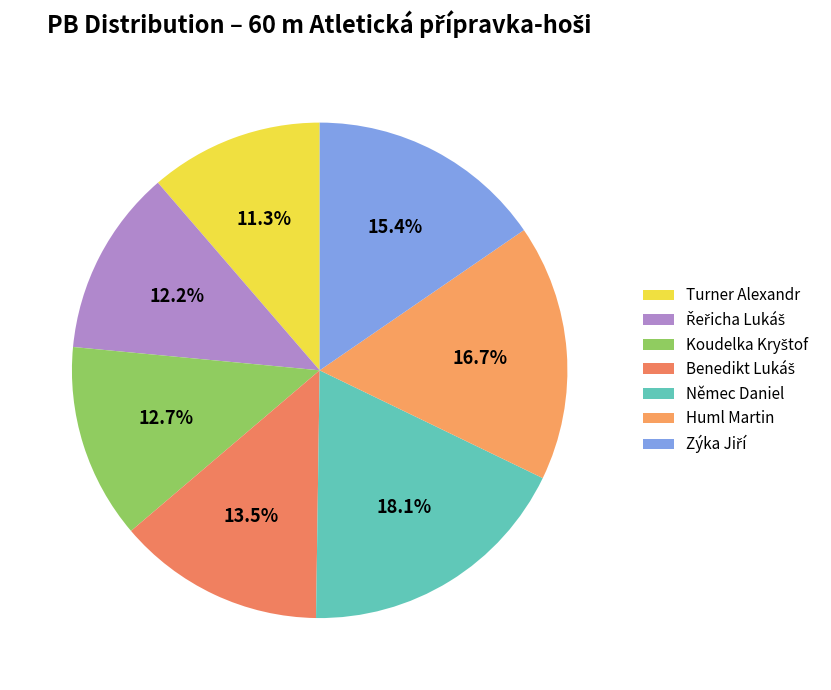

Rank the categories by value from highest to lowest.

Němec Daniel, Huml Martin, Zýka Jiří, Benedikt Lukáš, Koudelka Kryštof, Řeřicha Lukáš, Turner Alexandr